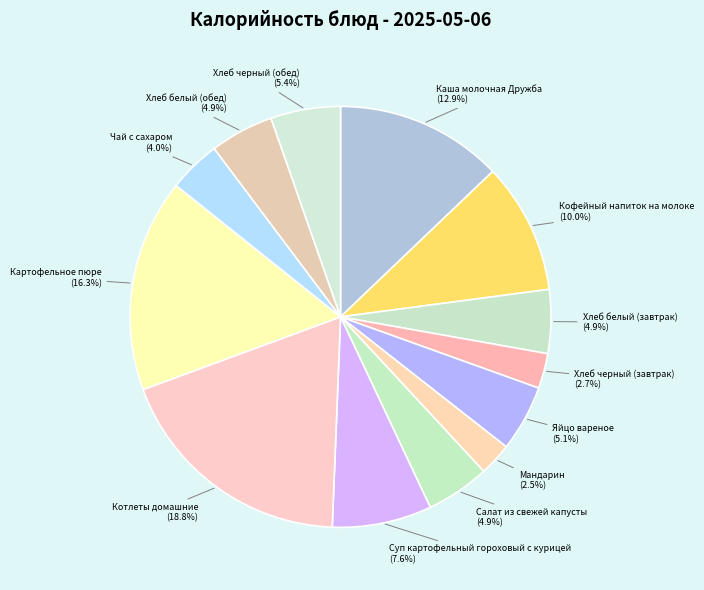

Count the number of slices in the pie.

13